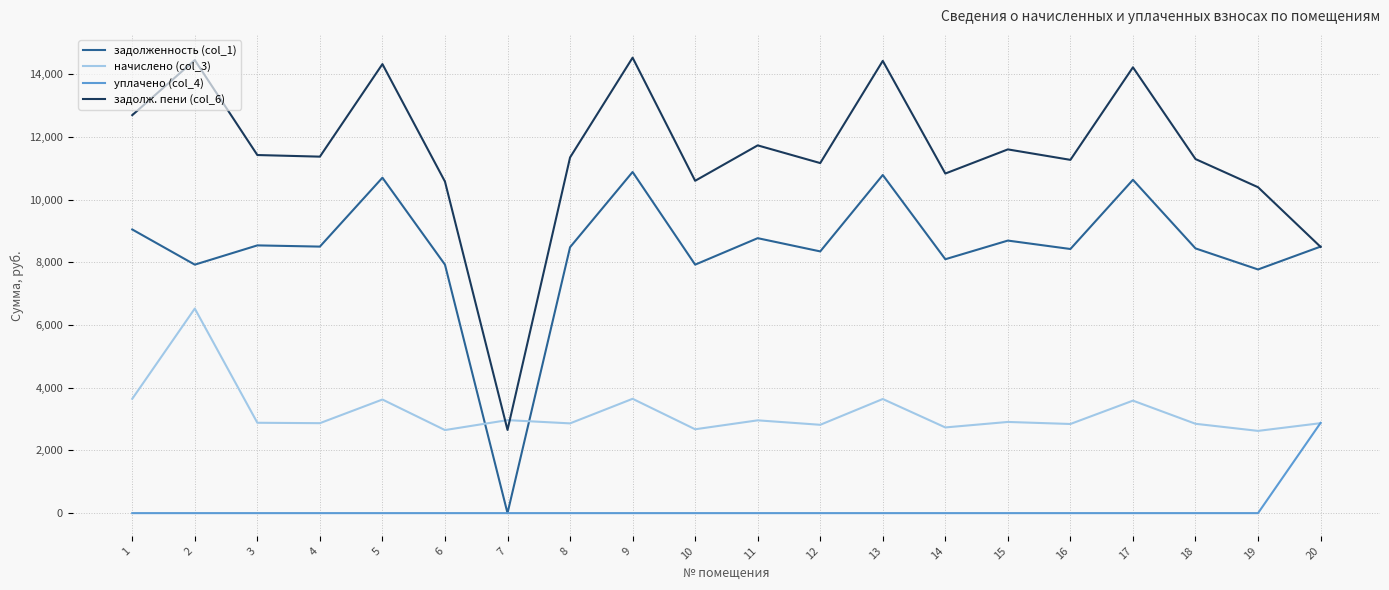

What is the highest value of the уплачено (col_4) series?

2880.0